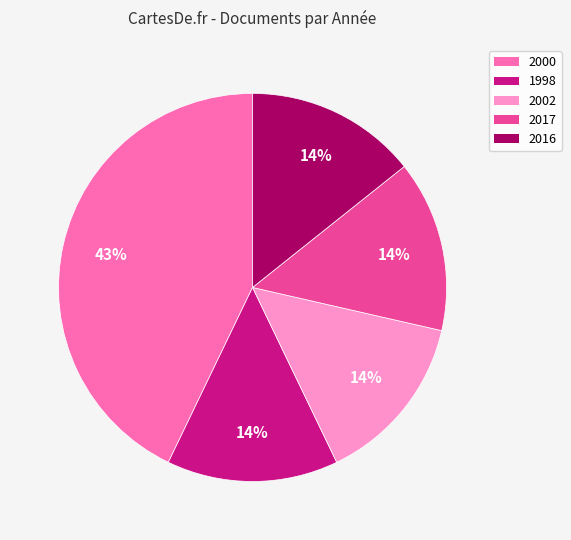

To the nearest percent, what portion does 2016 represent?

14%